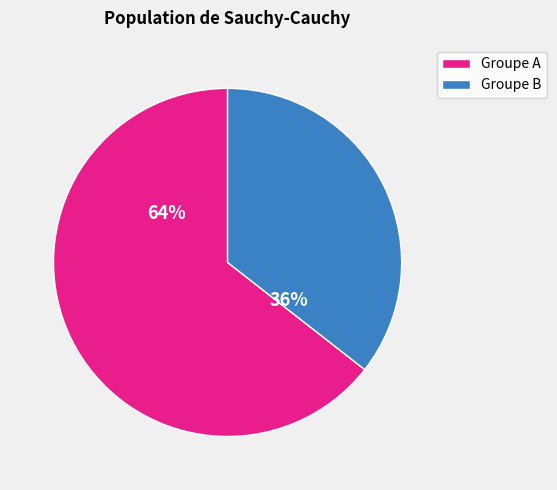

Between Groupe A and Groupe B, which is larger?

Groupe A